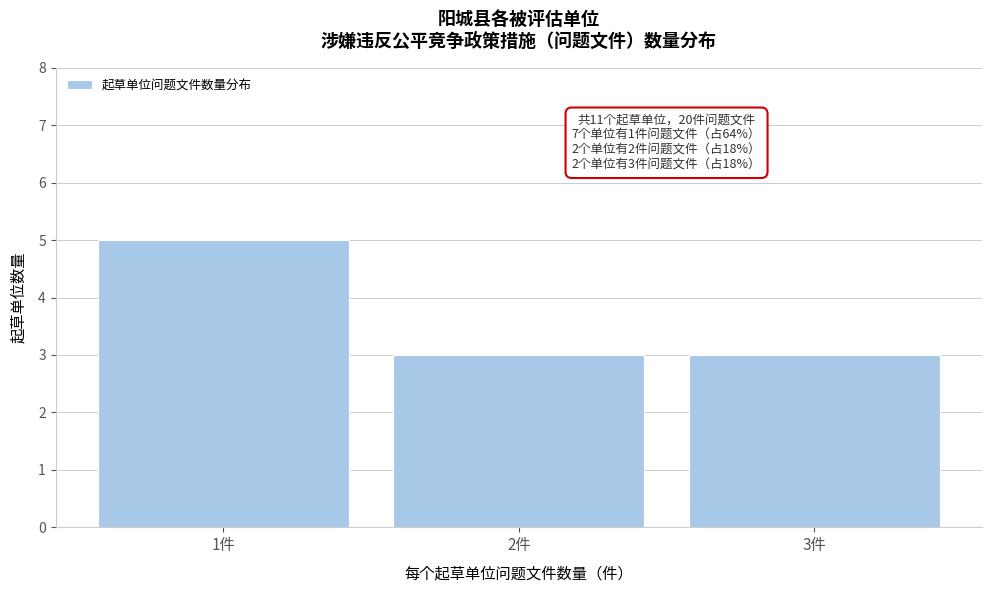

Reading left to right, what are all the values shown in this chart?

5	3	3